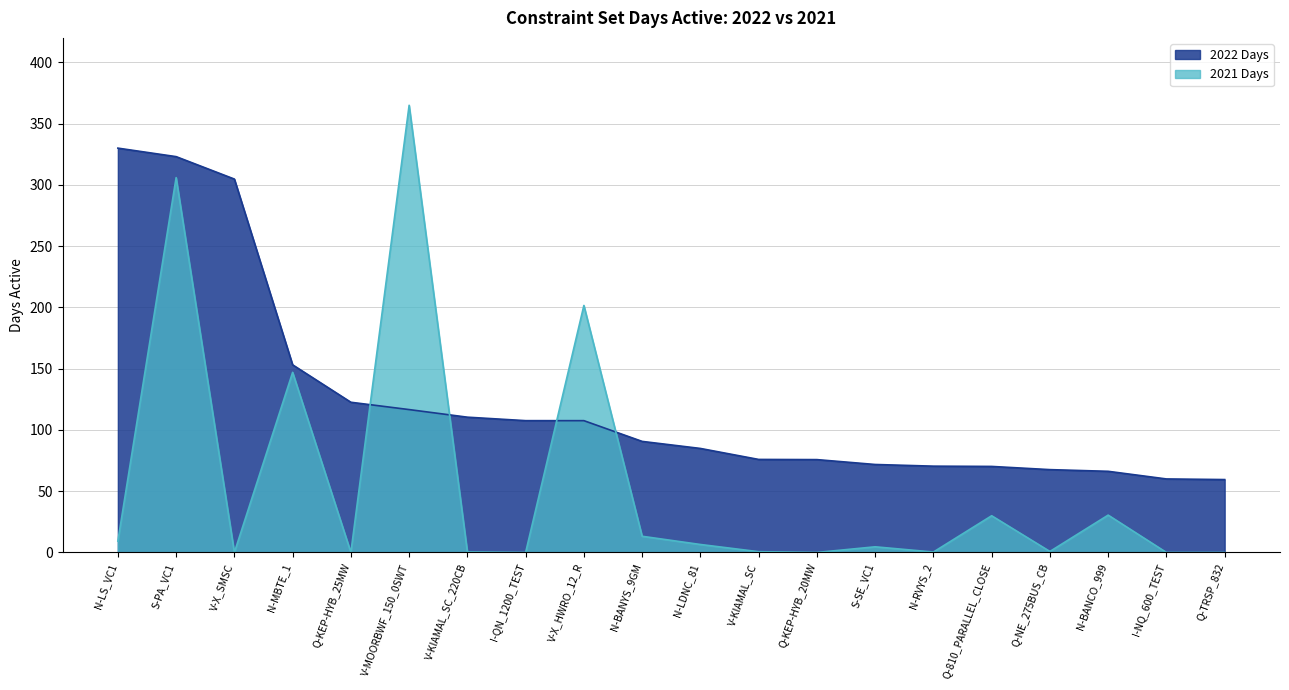

What is the sum of the 2022 Days values at N-MBTE_1 and I-NQ_600_TEST?

213.1